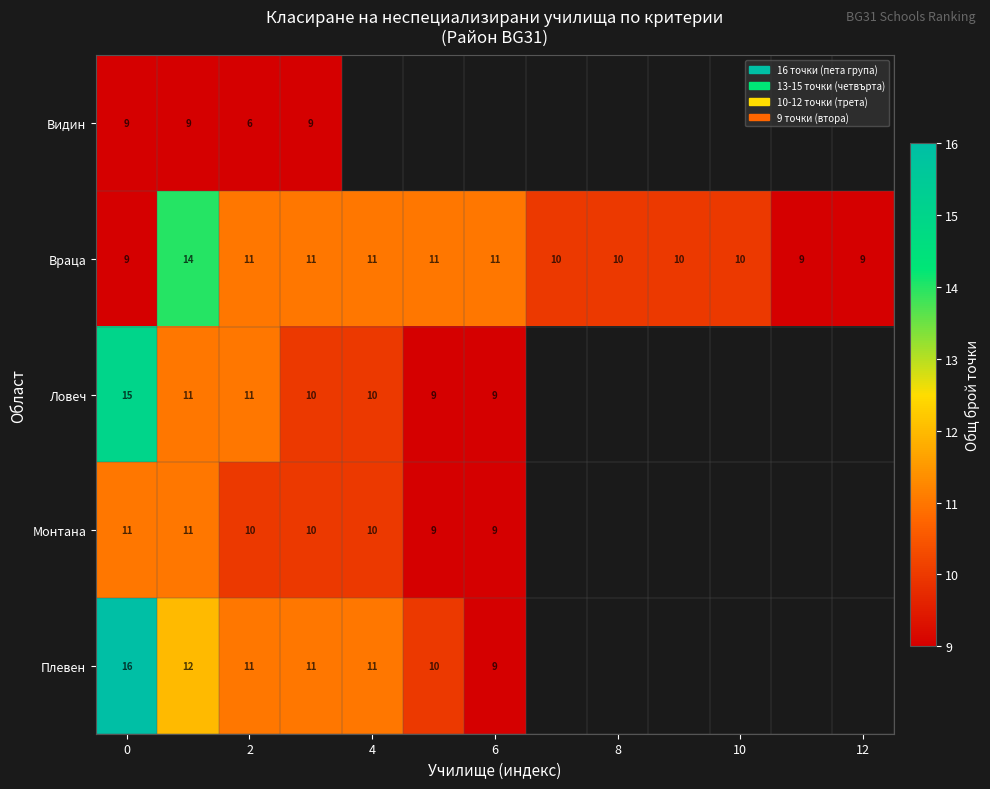

What is the difference between the highest and lowest values at 0?

7